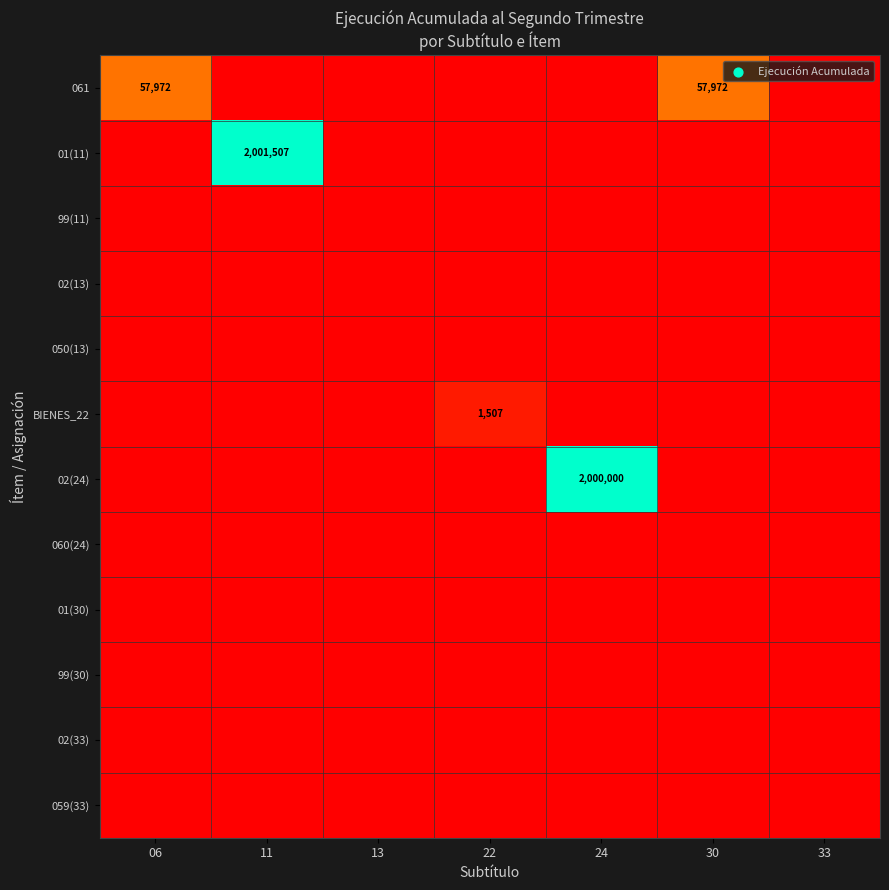

The 061 series shows 0 at 33. True or false?

True